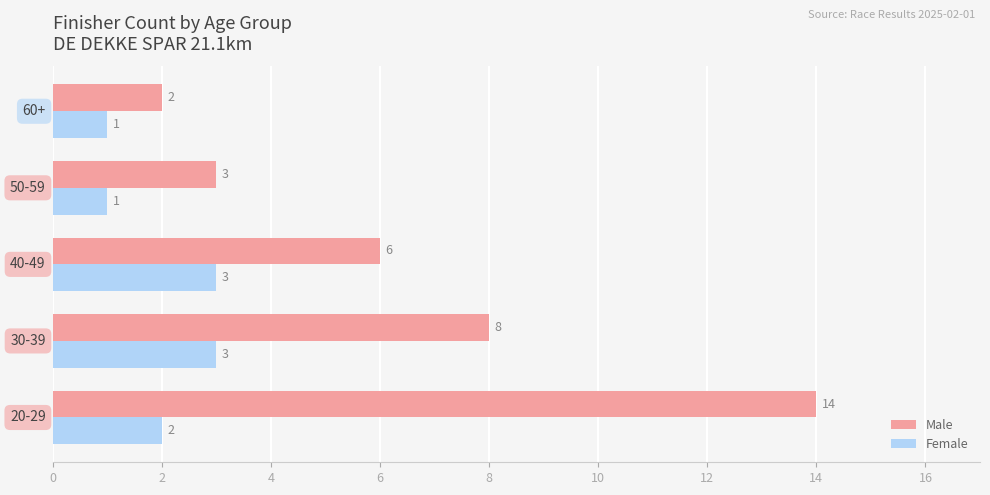

Rank the series by their maximum value, from lowest to highest.

Female, Male